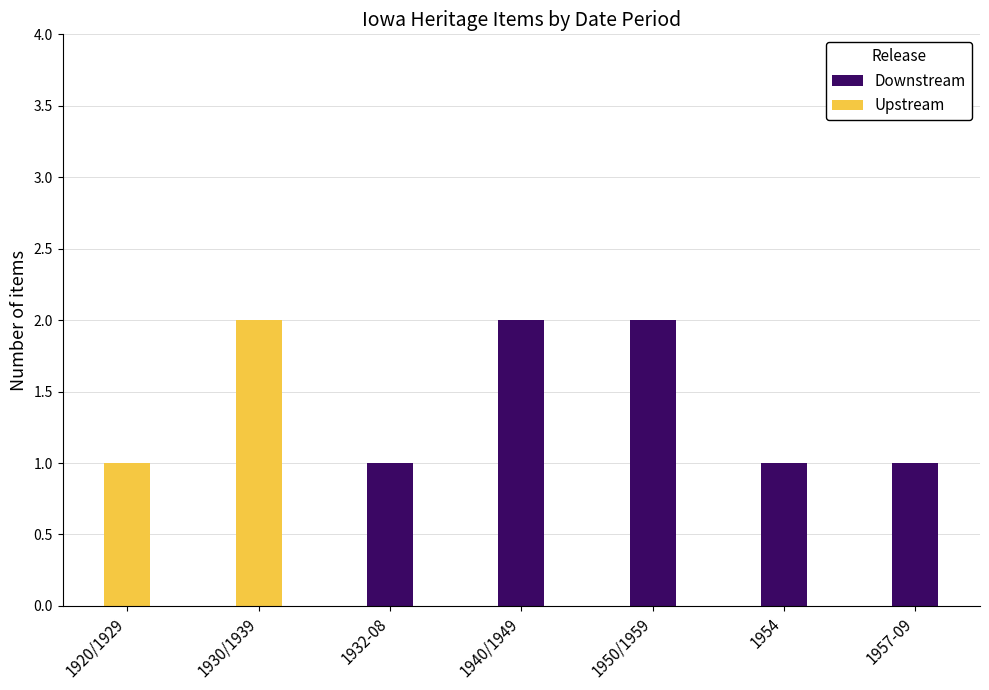

Which series changed the most between 1932-08 and 1957-09?

Downstream